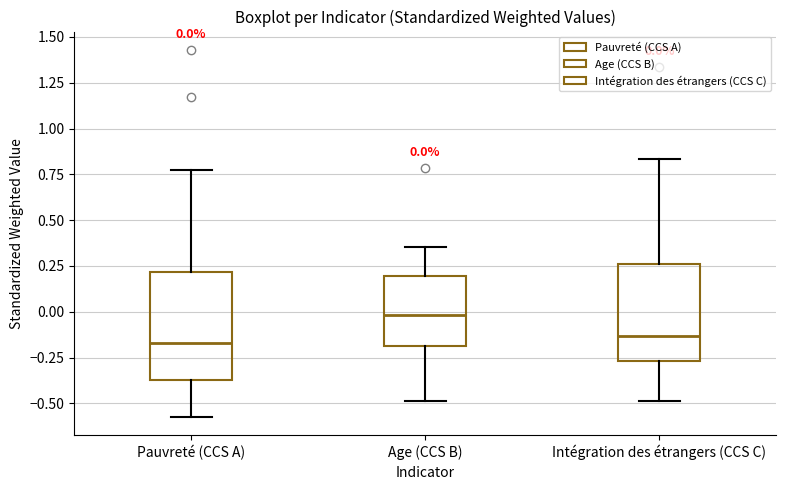

Which box has the highest median line?

Age (CCS B)